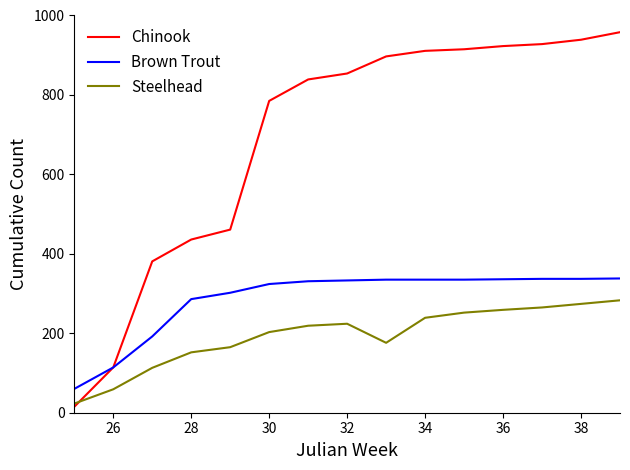

What is the difference between the maximum and minimum values in the Brown Trout series?

278